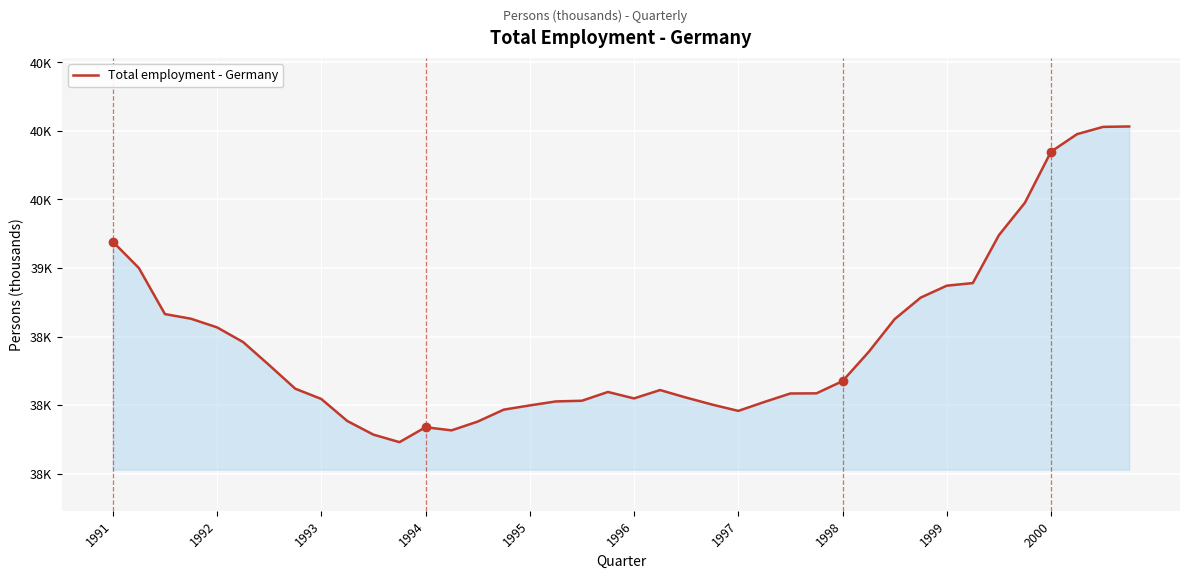

True or false: the data has more than 1 interior local peaks.

True